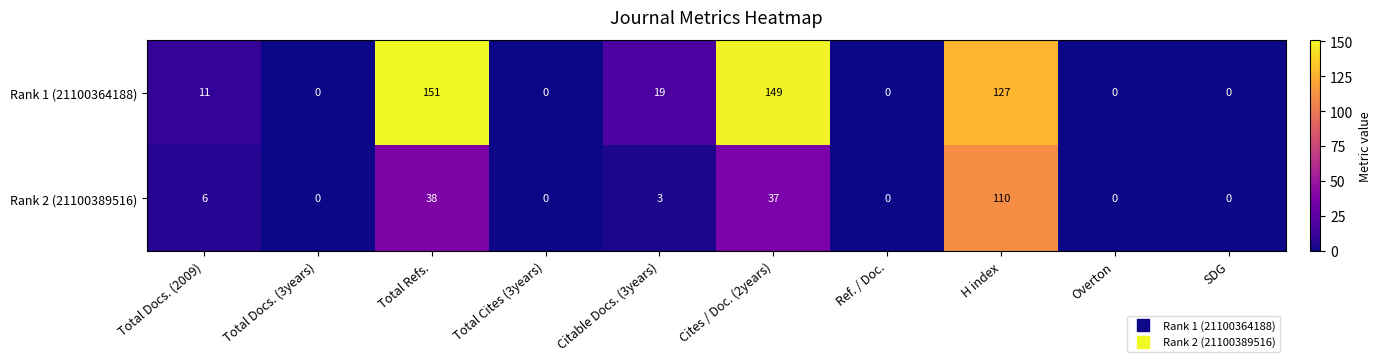

At which category is the sum across all series the highest?

H index